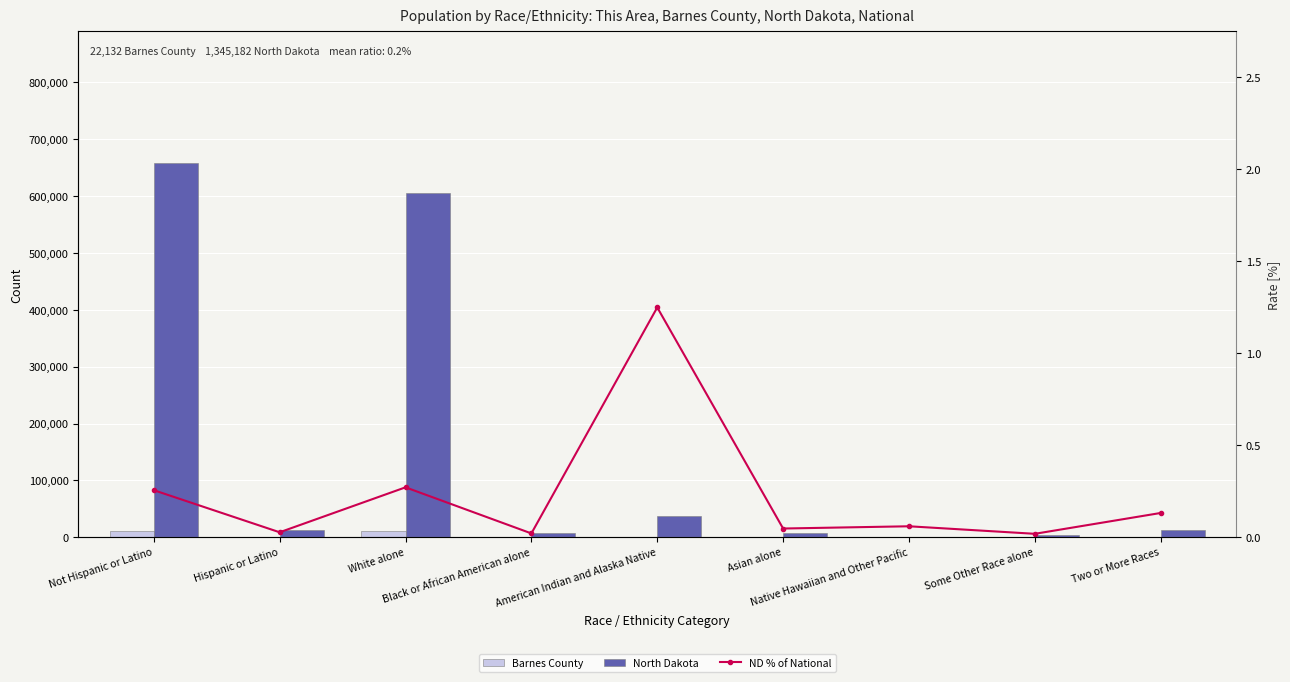

What is the sum of all North Dakota values?

1345182.0